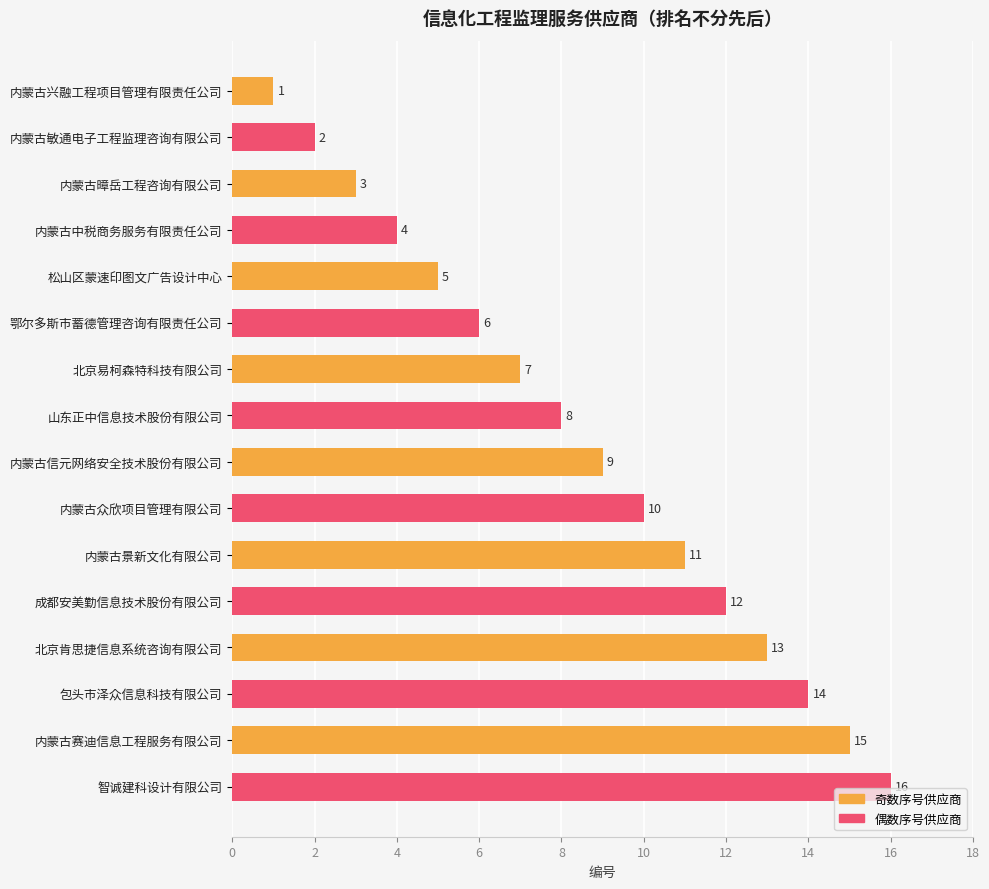

At which label is the value closest to 8?

山东正中信息技术股份有限公司